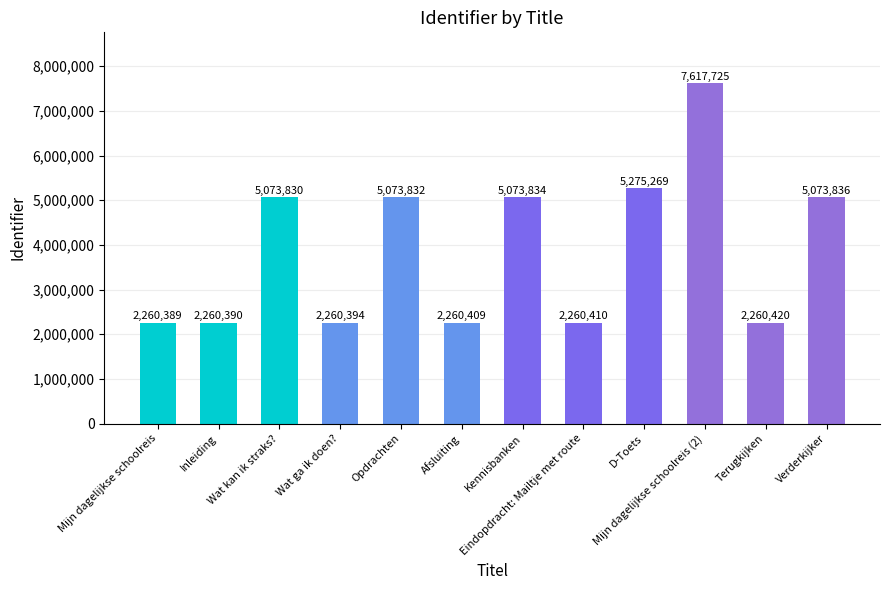

What is the minimum value shown in the chart?

2260389